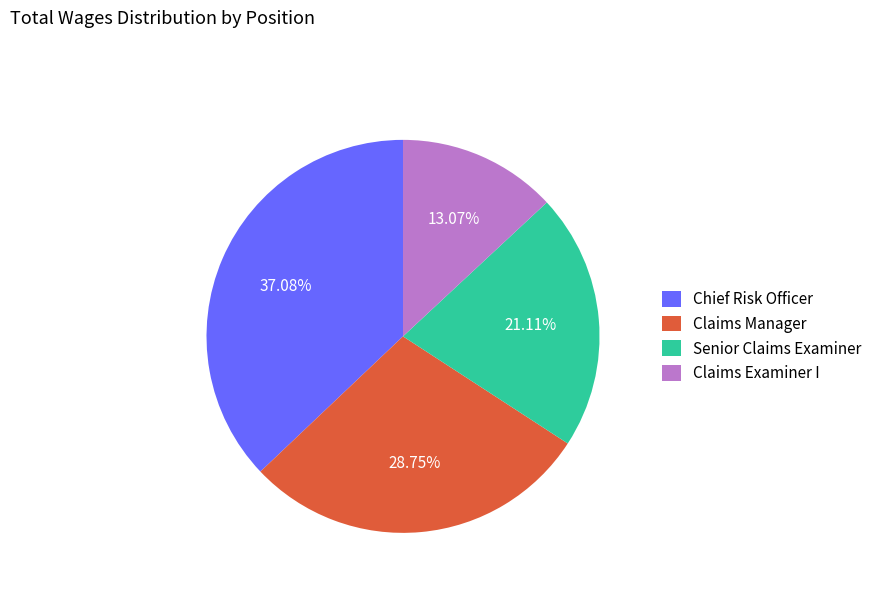

Is Chief Risk Officer the majority of the pie?

No